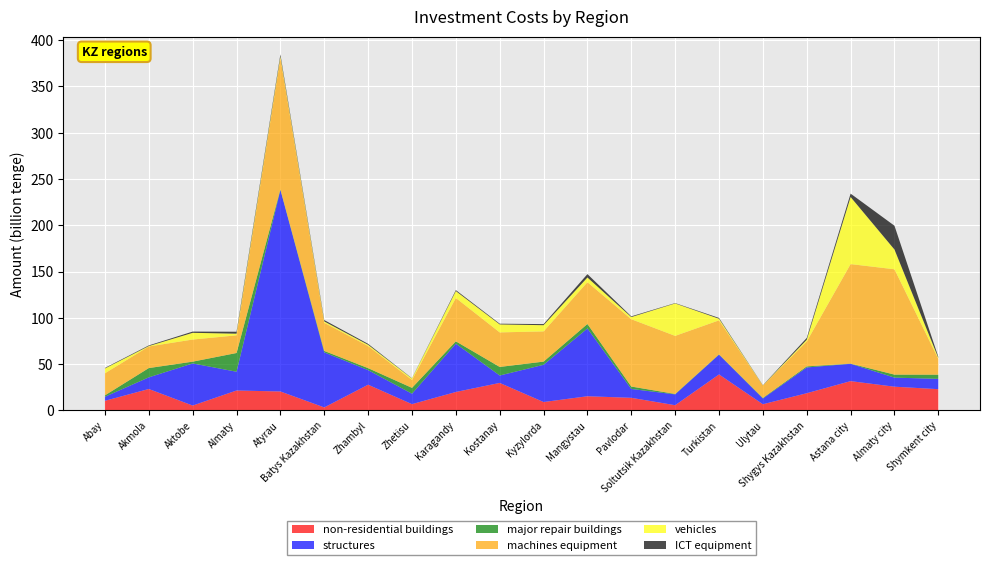

Reading left to right, list all the values displayed in this chart.

non-residential buildings: 10313095	23069382	5175017	21448918	20397896	3163352	27704112	6691230	19841809	29644670	8984858	15236131	13544293	5556103	38796902	6605279	18506774	31573350	25548990	22882007
structures: 4385084	12582025	45515012	20285047	217766628	59446111	15750586	11278545	52190467	8003753	40226000	73244952	9573643	11700246	21374944	6221701	27848034	18742308	9811447	11158117
major repair buildings: 1530199	10043516	1932180	20234513	683215	1614652	2139200	6348970	2535476	9255553	3451607	4850427	2610506	473382	391074	608077	1140423	209684	3257511	4503685
machines equipment: 23826751	23330610	23887067	19081794	141925273	30390311	23900426	8551400	46858648	37328783	32645299	45151084	72741587	62741670	36694512	13313033	26867348	107514526	113809039	17035810
vehicles: 5178268	439195	7274441	1805638	1667360	1477547	1338573	1528176	7462451	8637678	6710941	5059260	2329250	35060223	1705993	154892	1894924	72482178	21342013	1040751
ICT equipment: 576574	708674	1328310	2100965	2181779	1474654	1023332	288476	1060670	754753	1174380	3667667	755746	380520	896556	248065	1969436	3649281	25723751	1127074